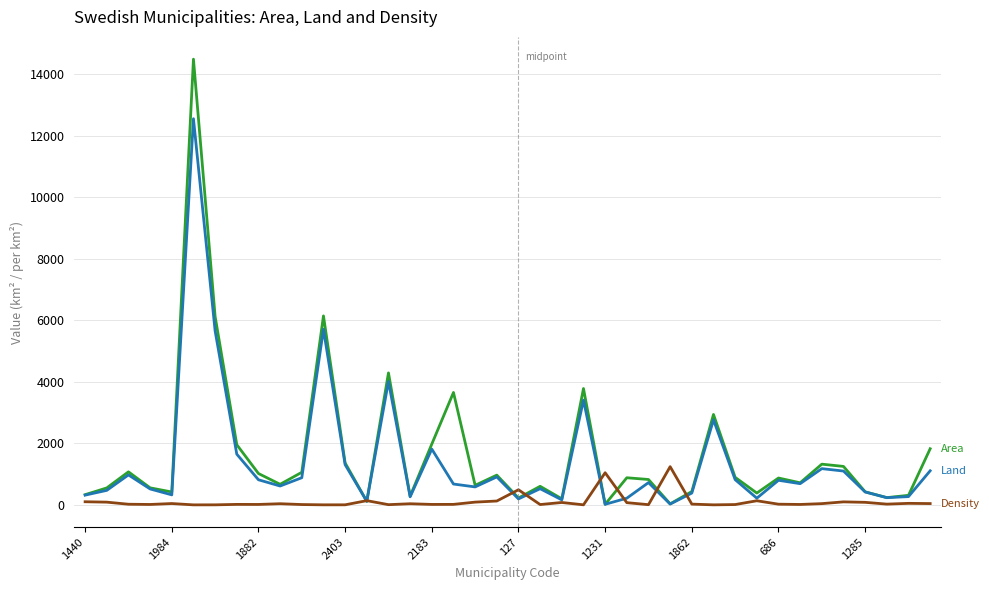

What is the maximum value shown in the chart?

14494.2